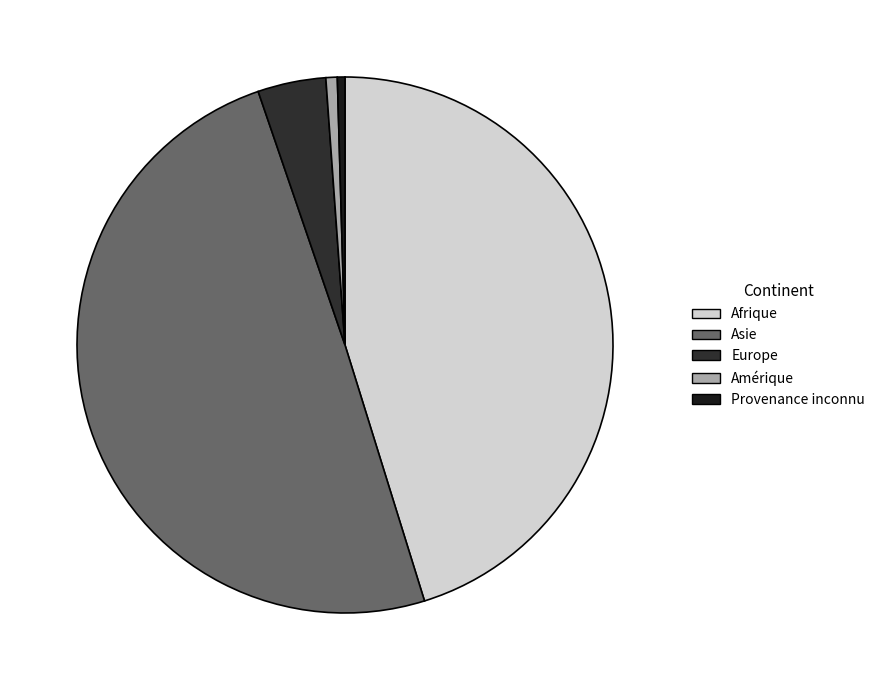

To the nearest percent, what percentage of the pie is Amérique?

1%